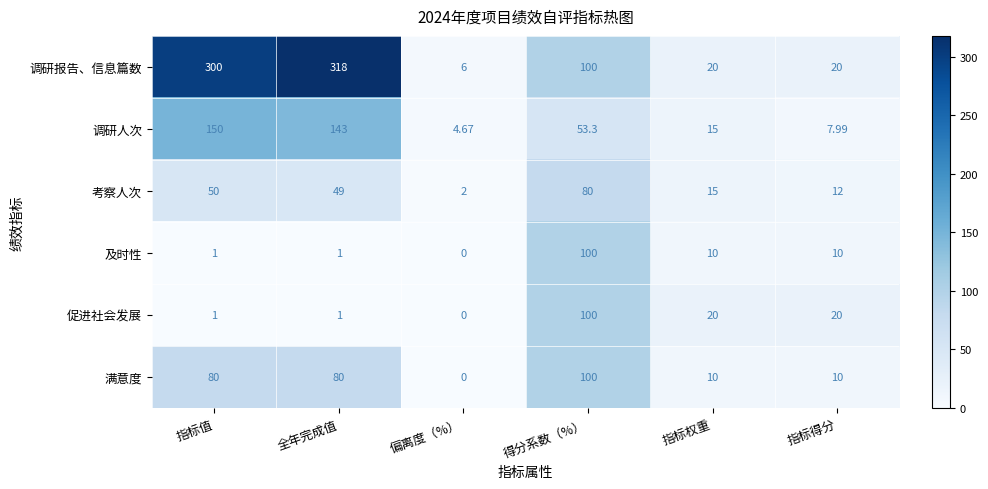

Where does the 考察人次 series first go above 49?

指标值